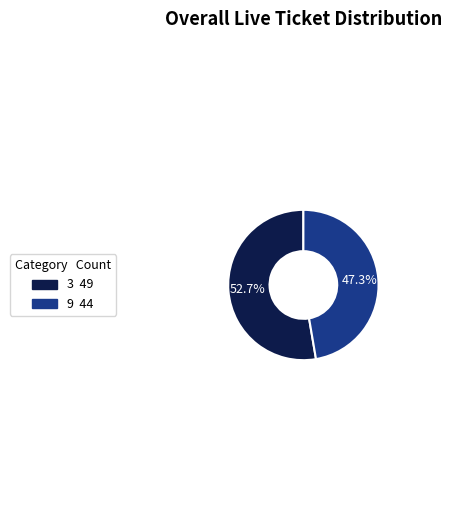

What percentage do 3 and 9 together represent?

100.0%